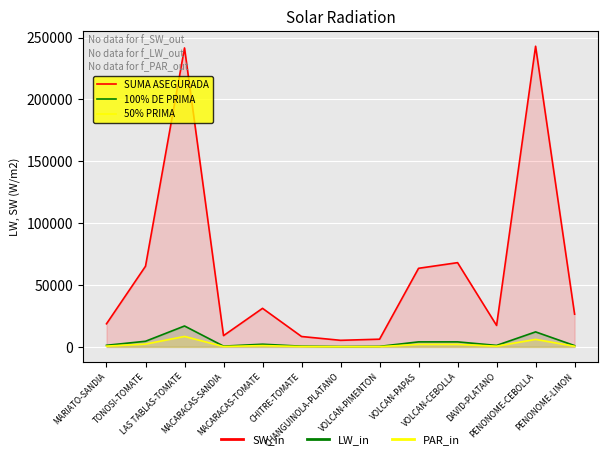

What is the minimum value for 50% PRIMA?

160.0